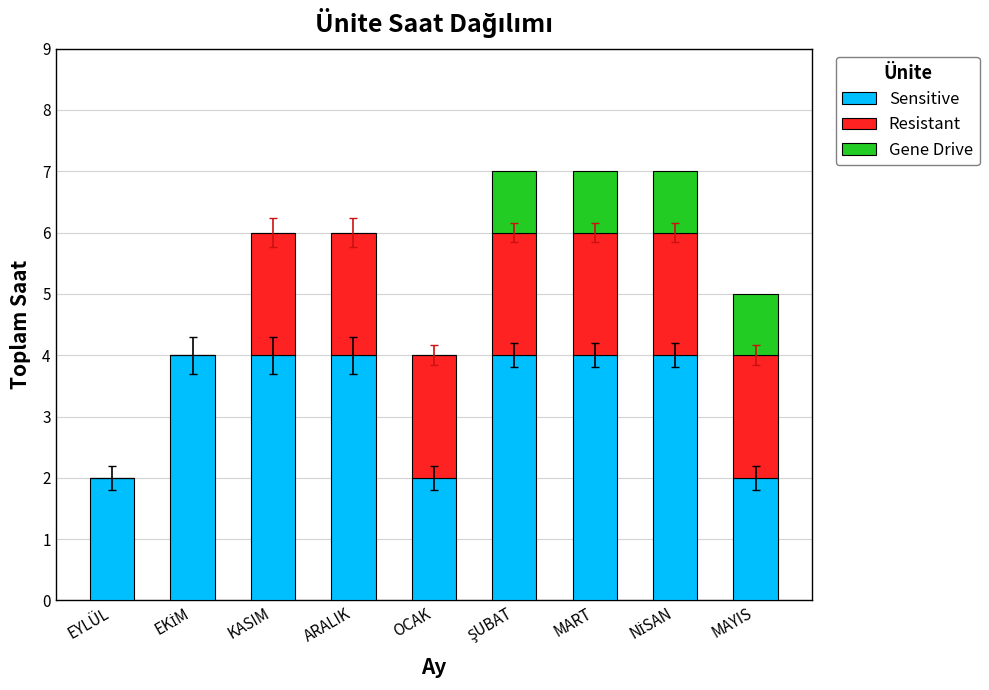

What is the highest value of the Sensitive series?

4